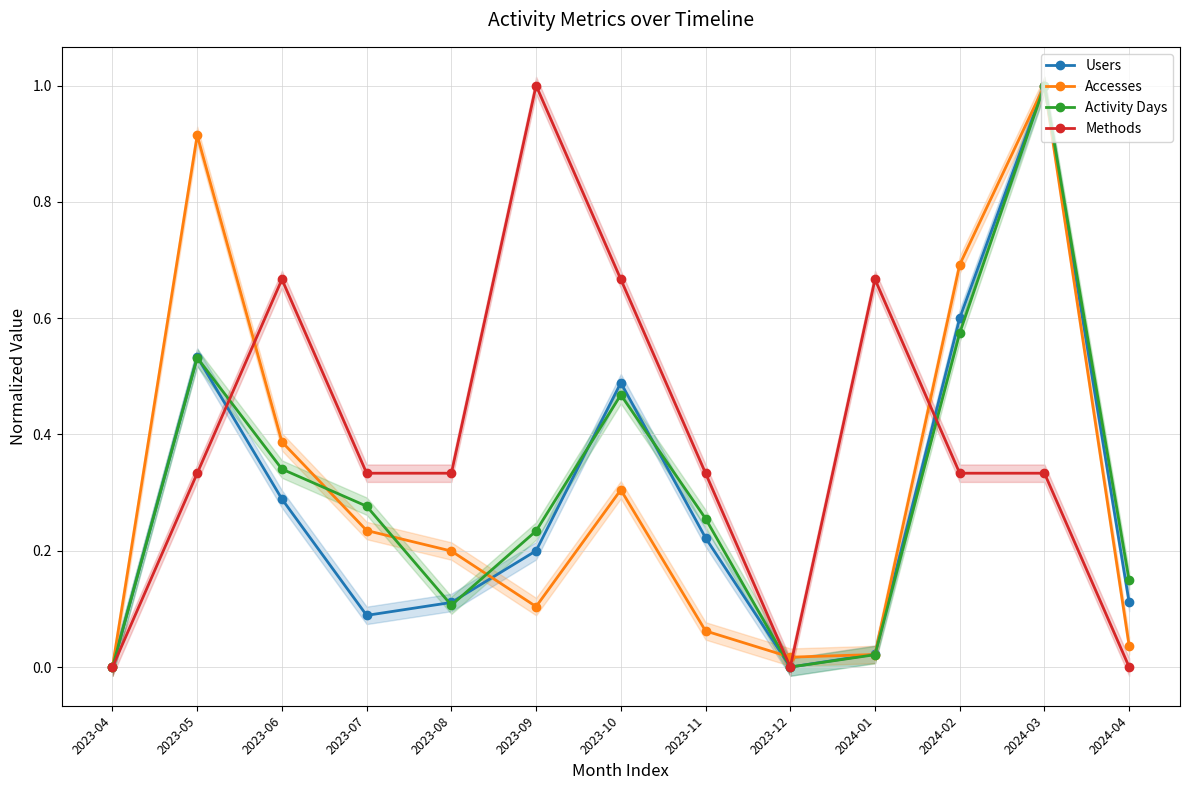

What is the difference between the highest and lowest values at 2023-07?

0.2